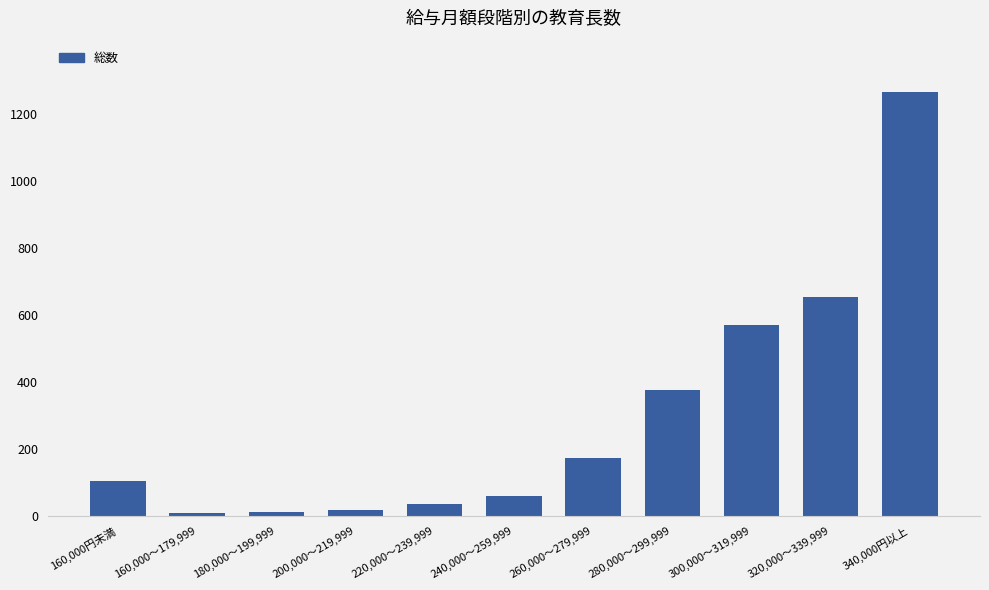

Where is the data nearest to the value 637?

320,000～339,999